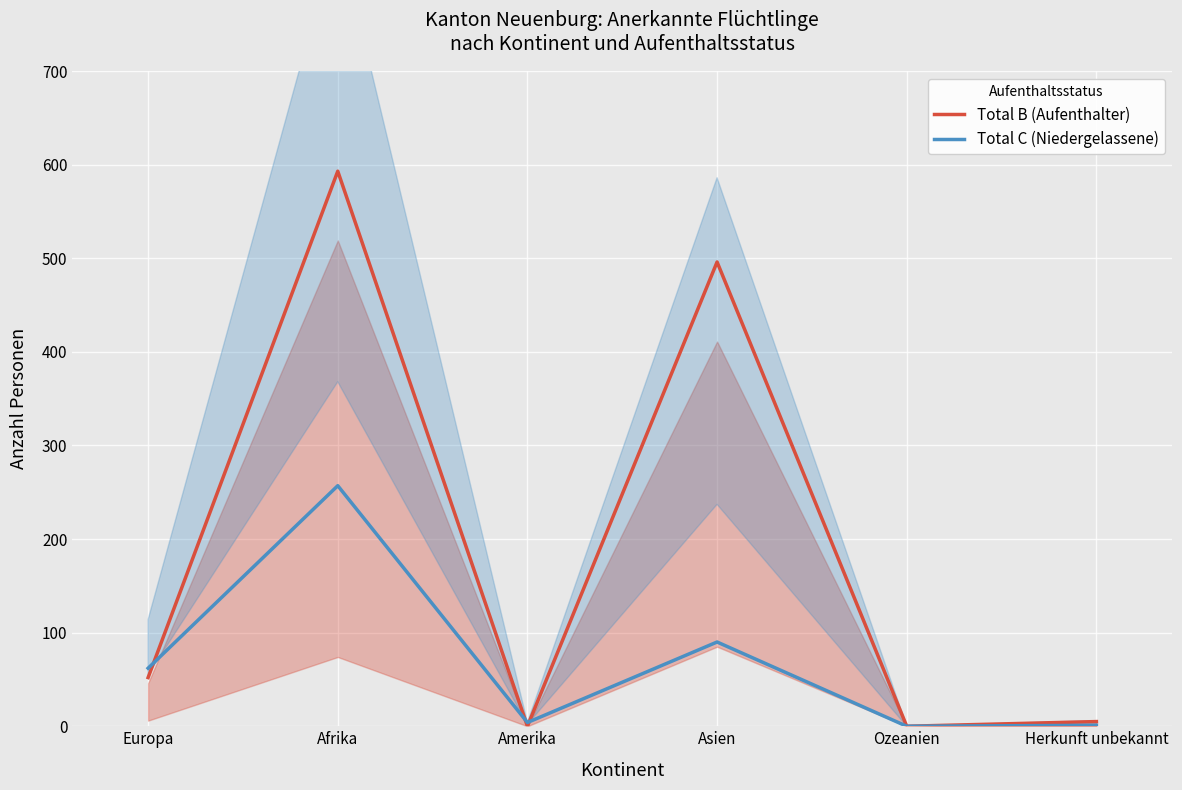

What is the value of the Total B (Aufenthalter) point at the 4th from the left?

496